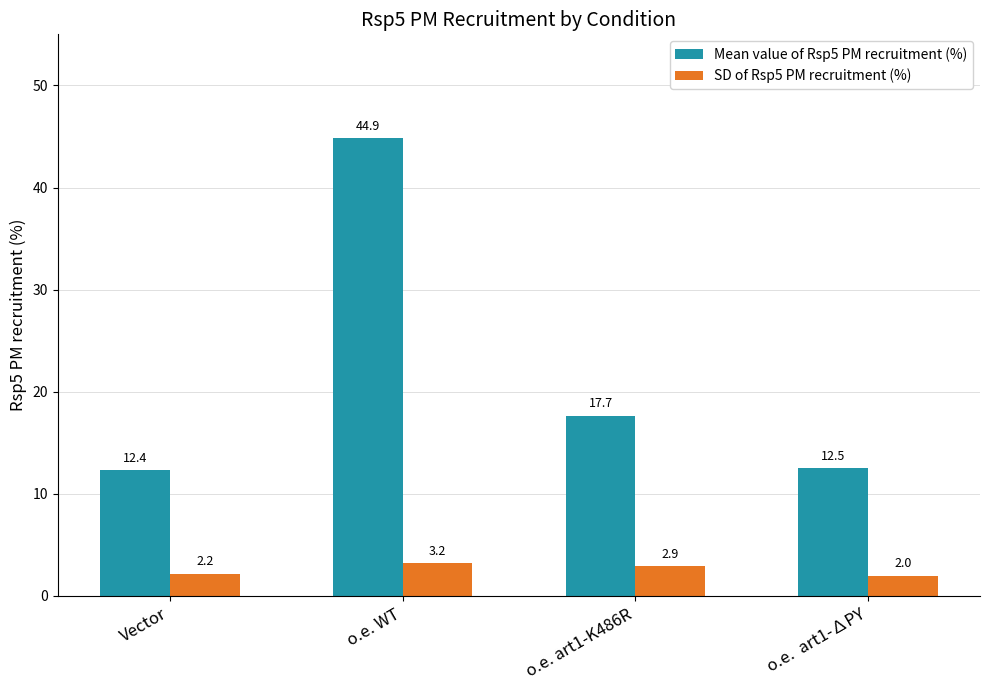

How many bars are there in each group?

2